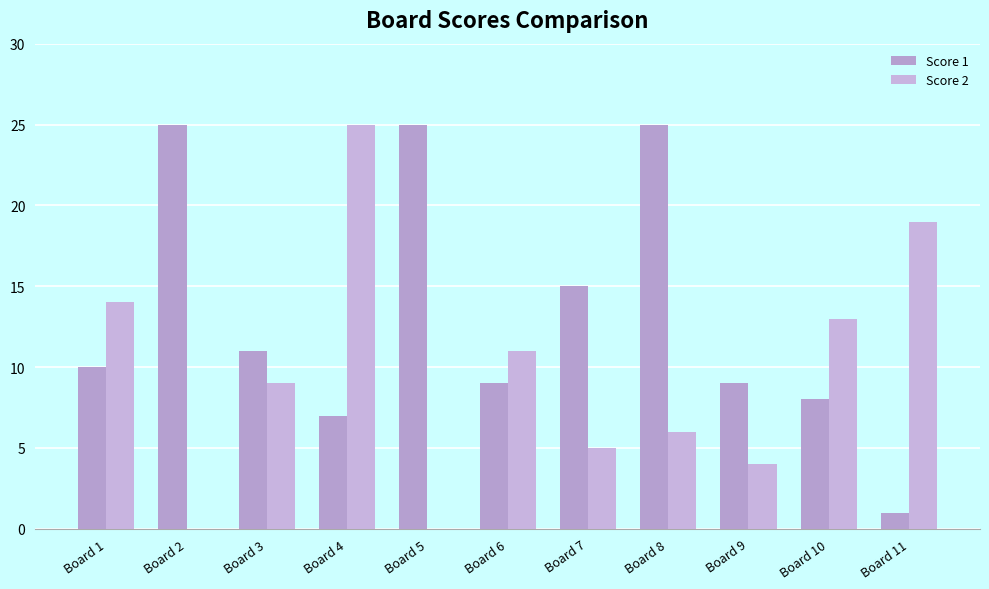

Reading left to right, extract all data points from this chart.

Score 1: 10	25	11	7	25	9	15	25	9	8	1
Score 2: 14	0	9	25	0	11	5	6	4	13	19